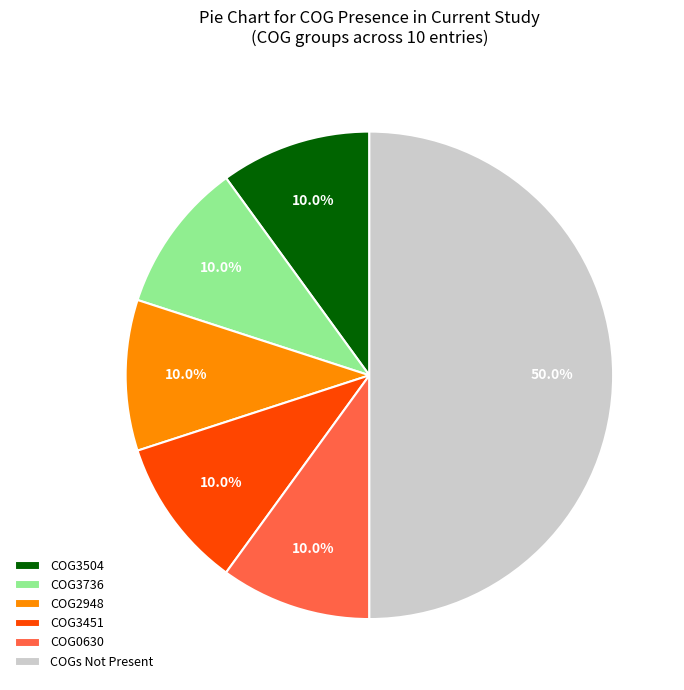

What percentage do COG3451 and COGs Not Present together represent?

60.0%